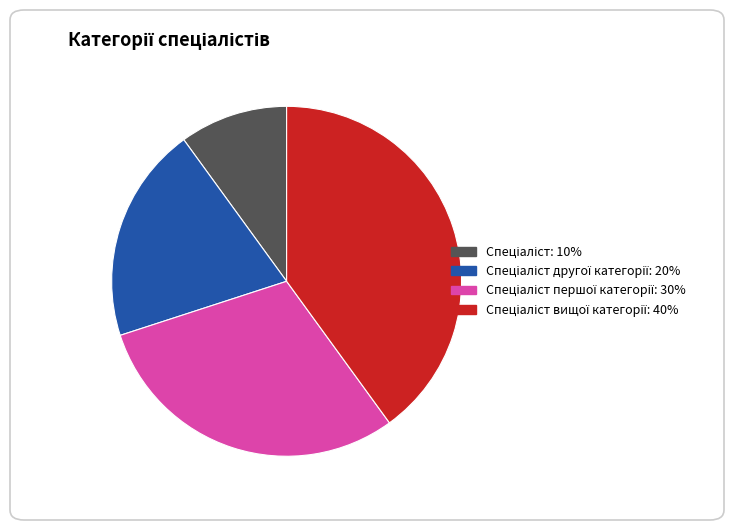

Is there a majority slice in this chart?

No